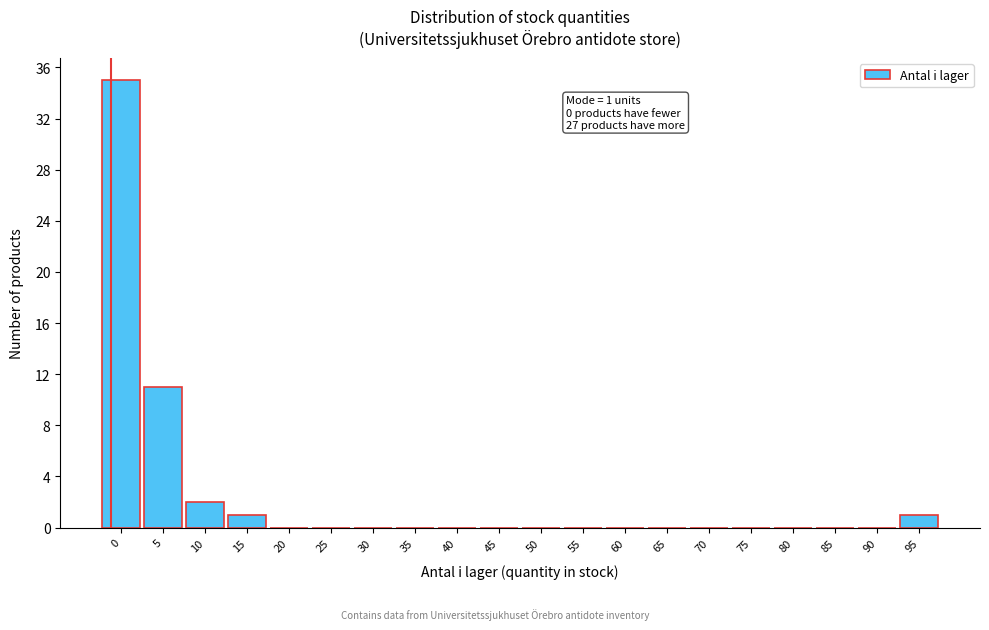

Reading left to right, transcribe all the data shown in this chart.

0=35	5=11	10=2	15=1	20=0	25=0	30=0	35=0	40=0	45=0	50=0	55=0	60=0	65=0	70=0	75=0	80=0	85=0	90=0	95=1